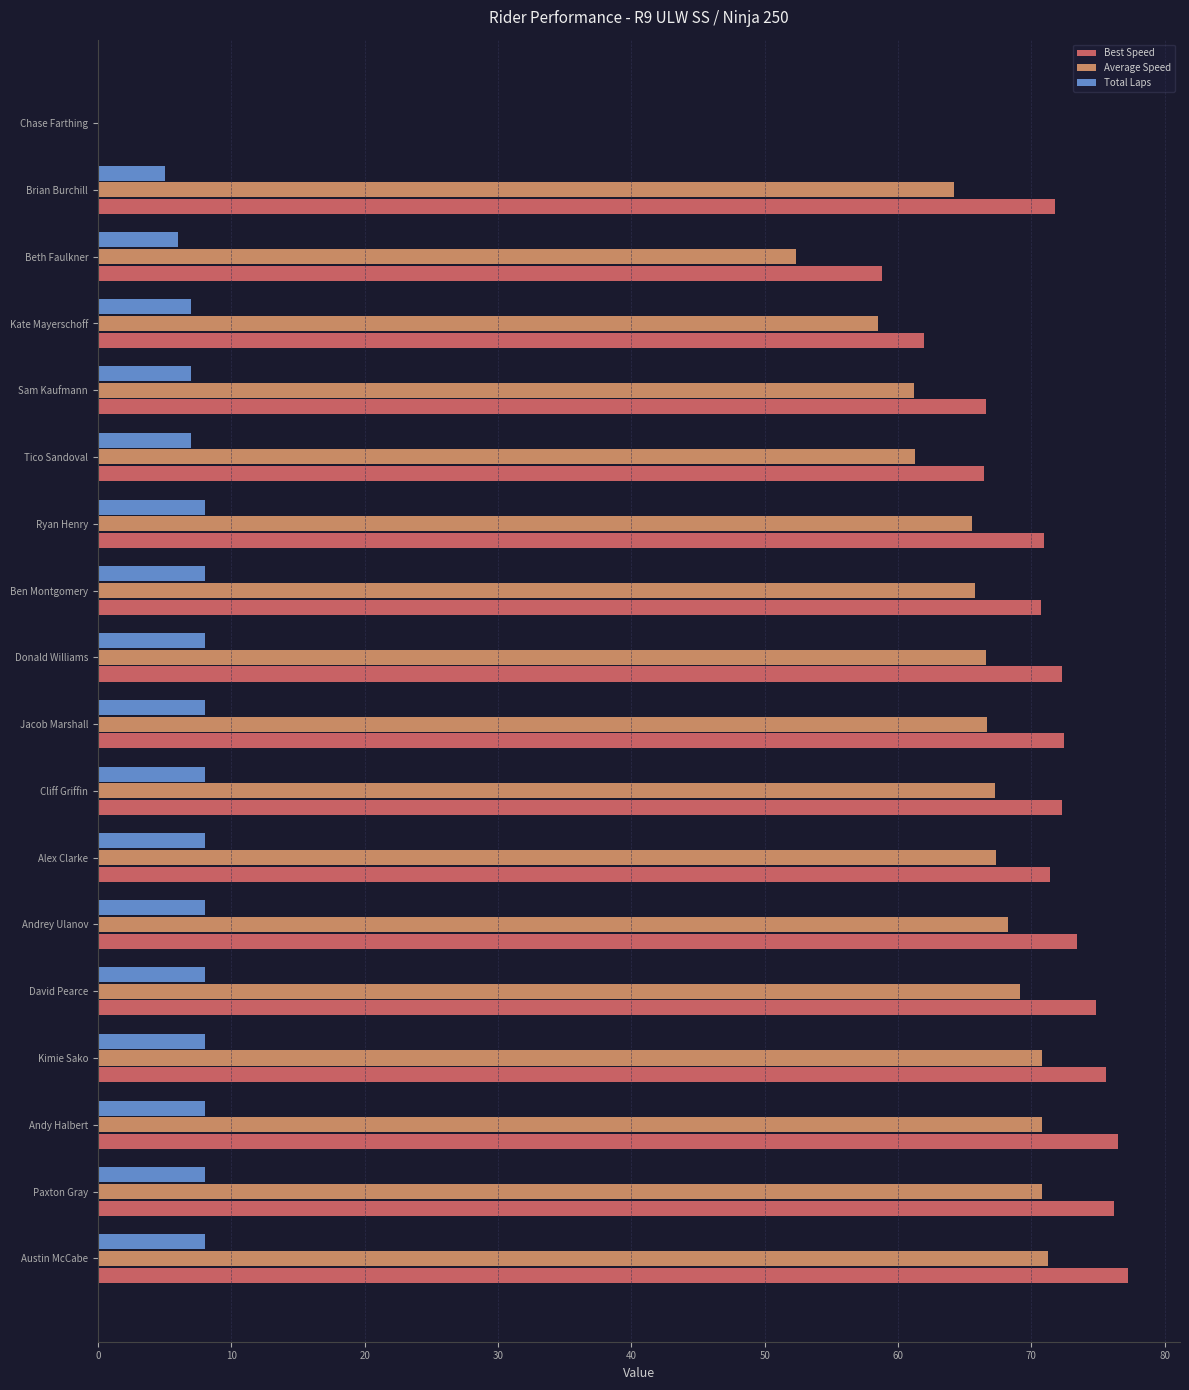

What is the total value across all series at Jacob Marshall?

147.1